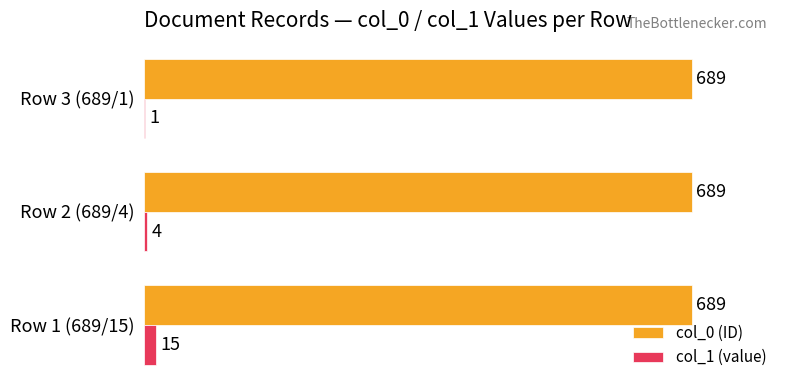

Is it true that col_1 (value) equals 1 at Row 3 (689/1)?

True